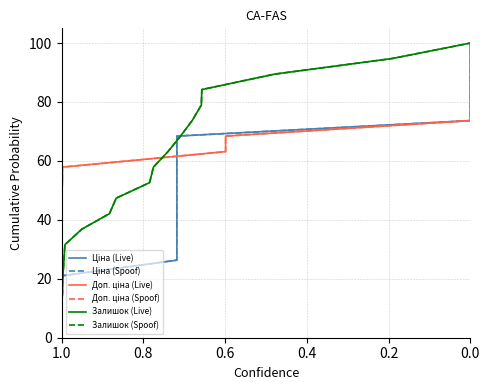

Count the number of data series in this chart.

6